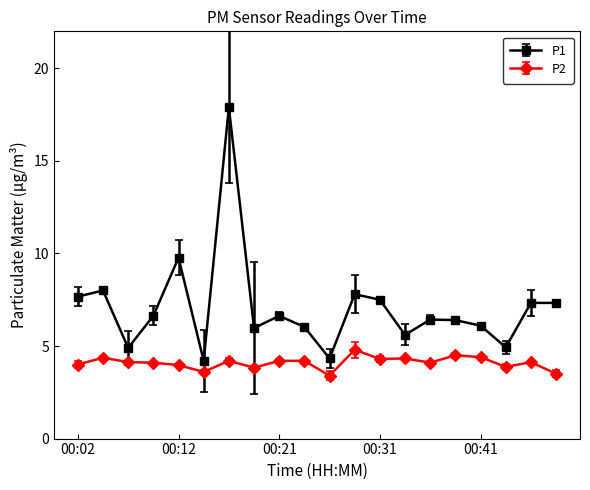

How many lines are shown in the chart?

2